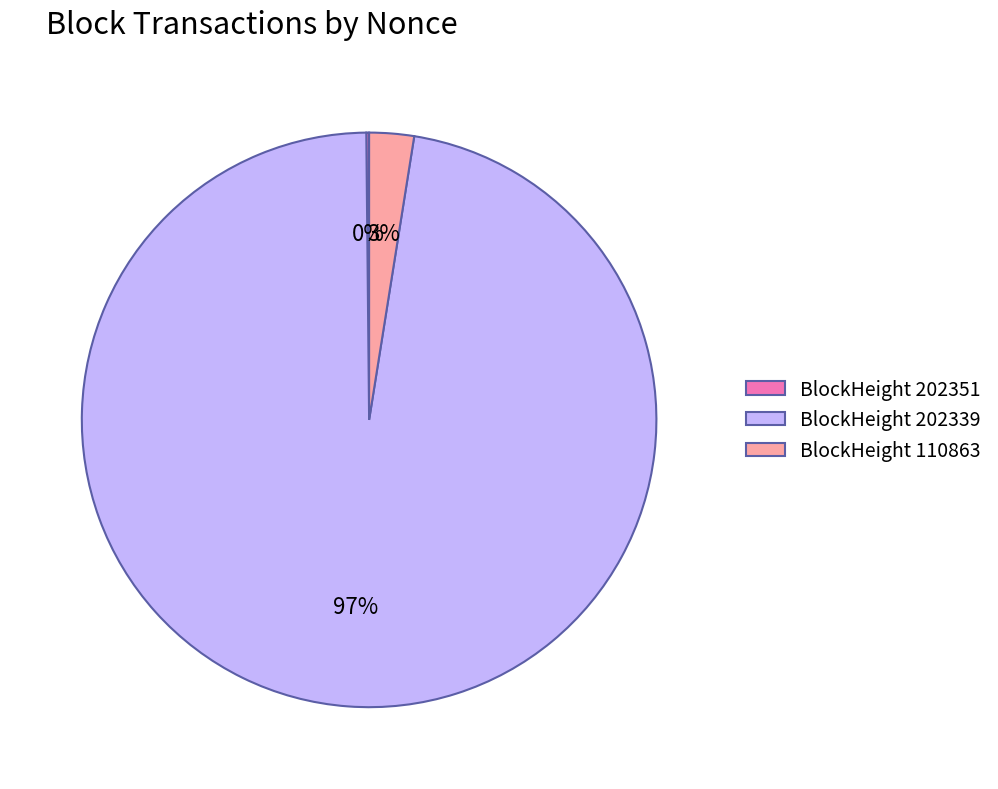

To the nearest percent, what is the difference between the largest and smallest slice percentages?

97%